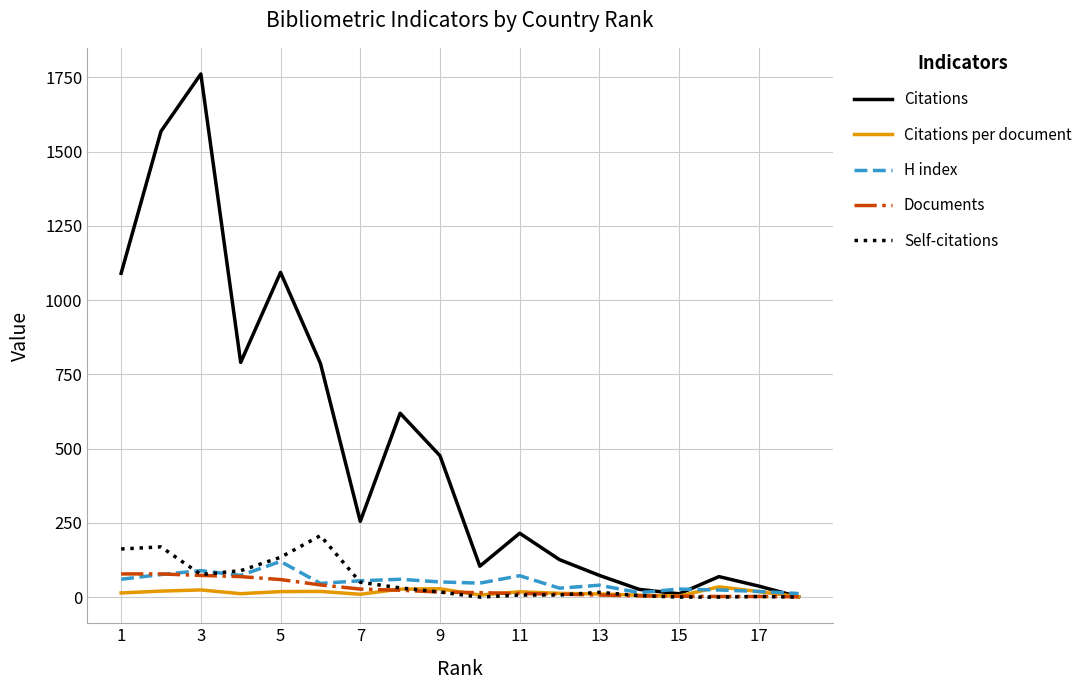

What is the maximum value for Documents?

78.0